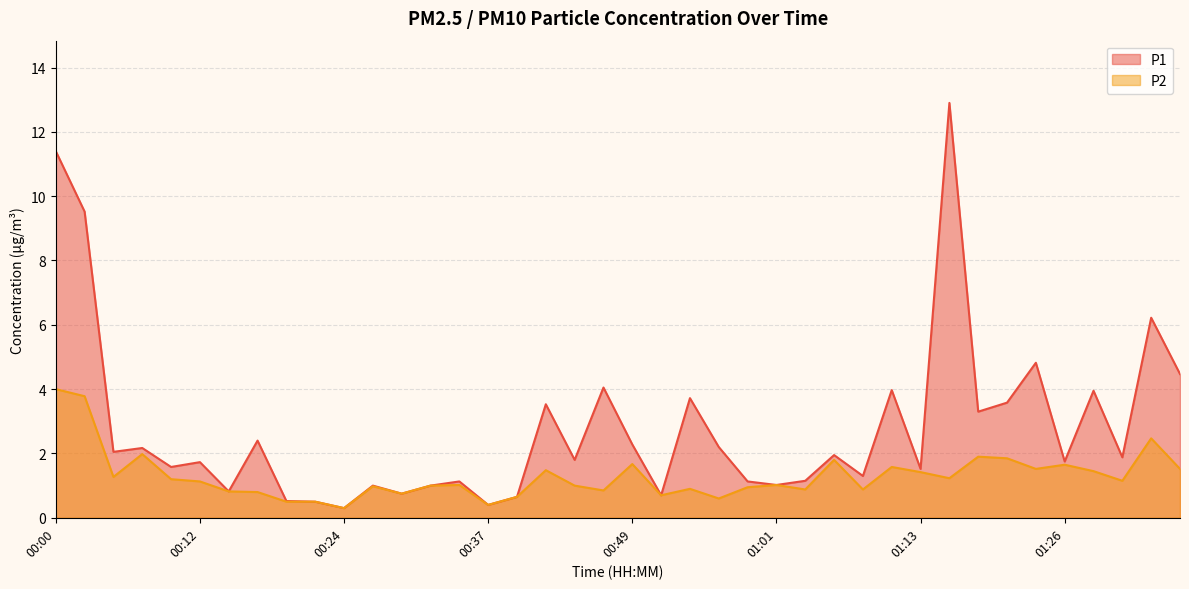

How many distinct data groups are displayed?

2